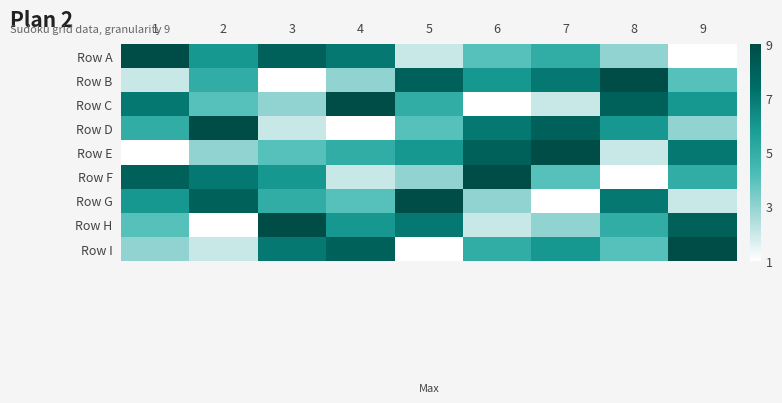

What is the spread (max minus min) of values at 7?

8